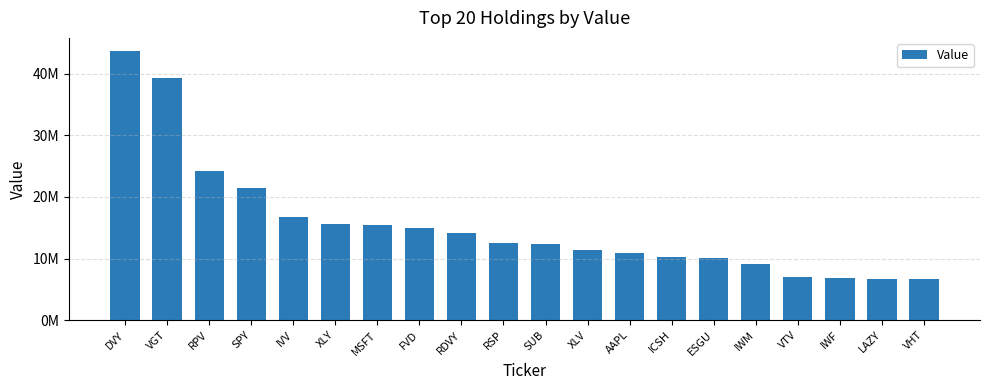

Reading left to right, what are all the values shown in this chart?

43647000	39334000	24170000	21467000	16735000	15543000	15377000	14882000	14185000	12481000	12370000	11403000	10886000	10220000	10067000	9177000	7003000	6789000	6729000	6634000